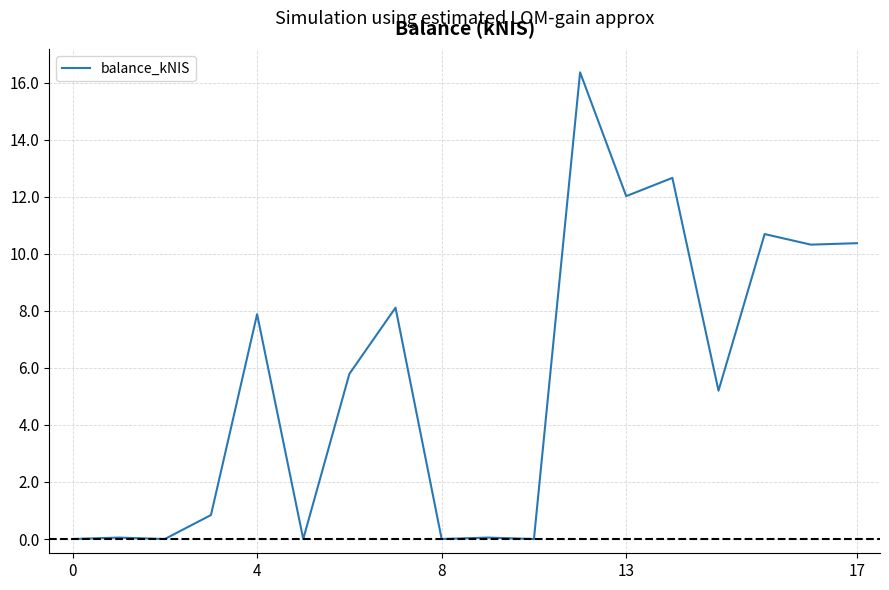

What is the greatest value displayed?

16.4